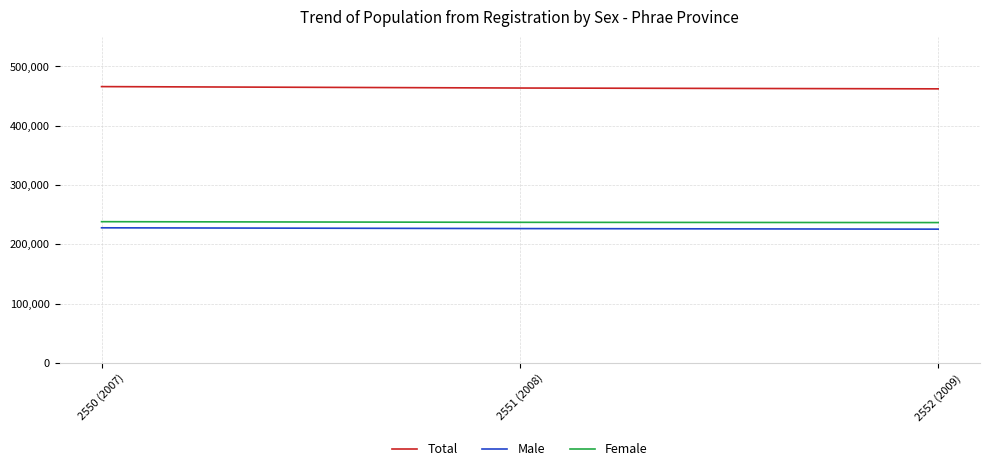

The Male series shows 118046 at 2552 (2009). True or false?

False